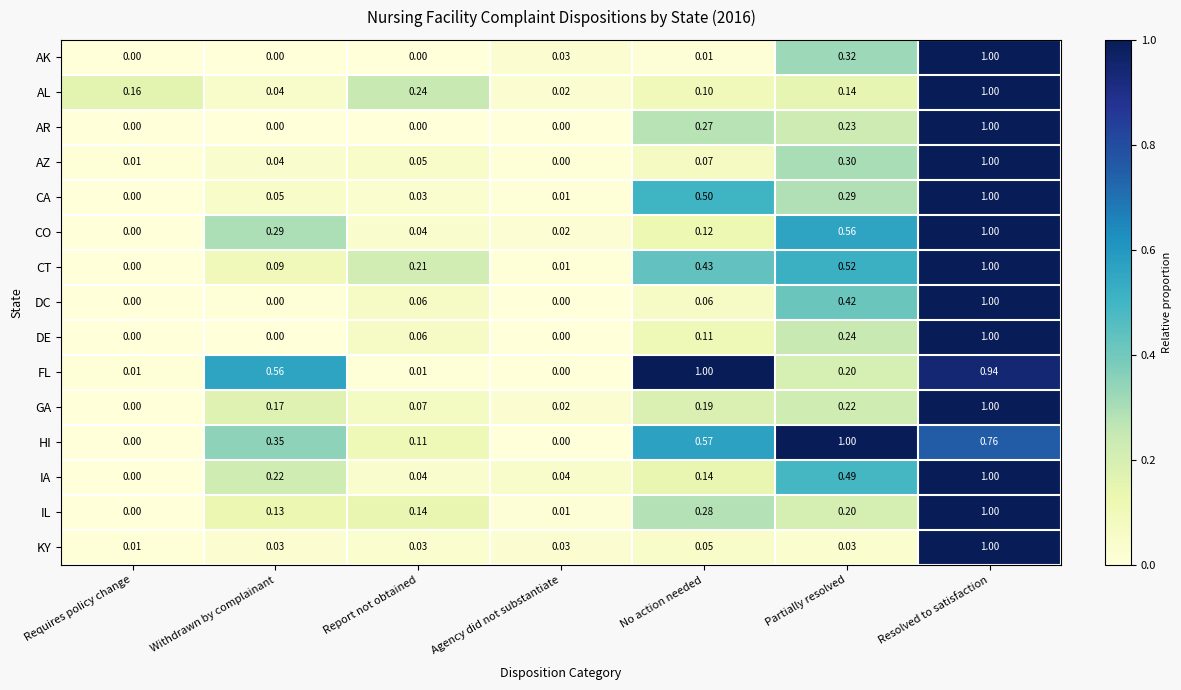

Where is GA nearest to the value 0?

Requires policy change